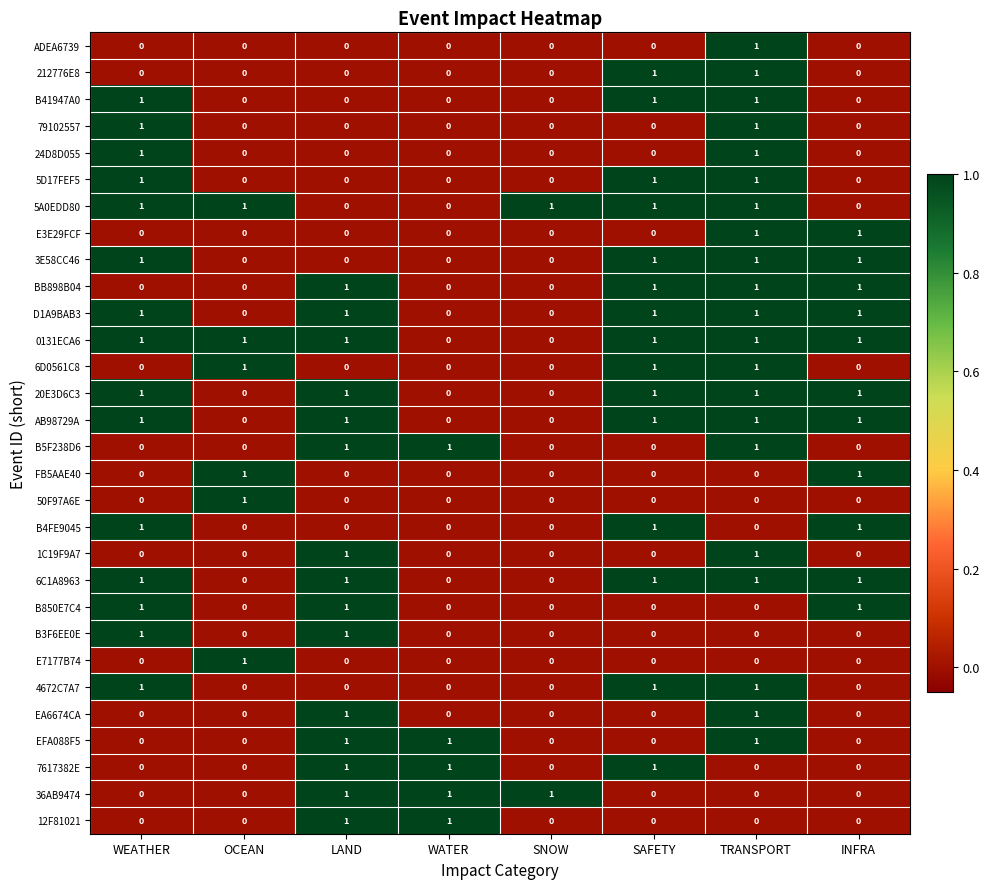

Is the value of 0131ECA6 at TRANSPORT greater than the value of B41947A0 at WATER?

Yes